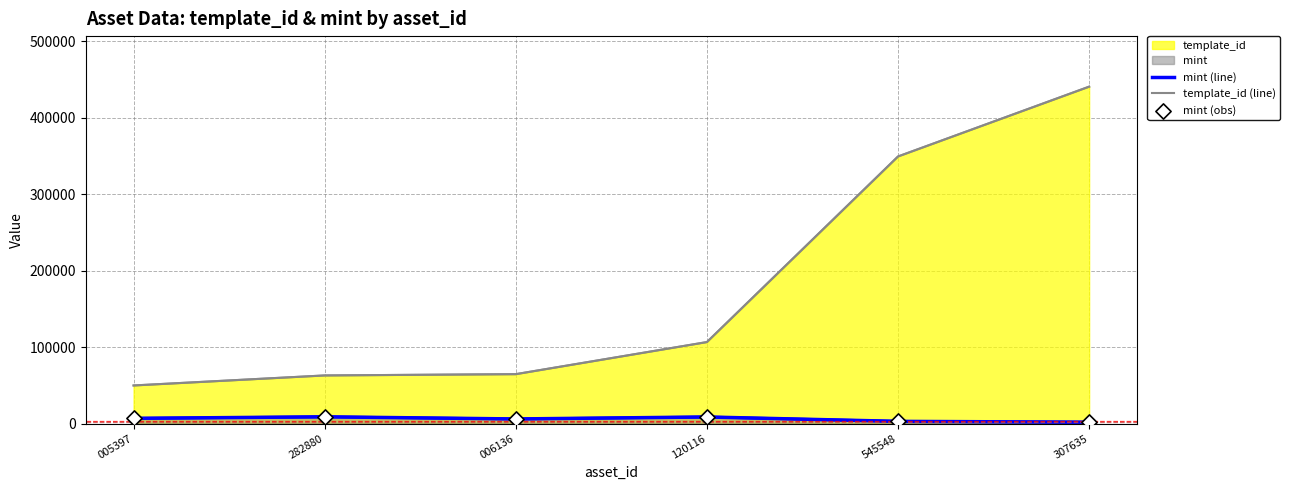

What is the total value across all series at 006136?

76718